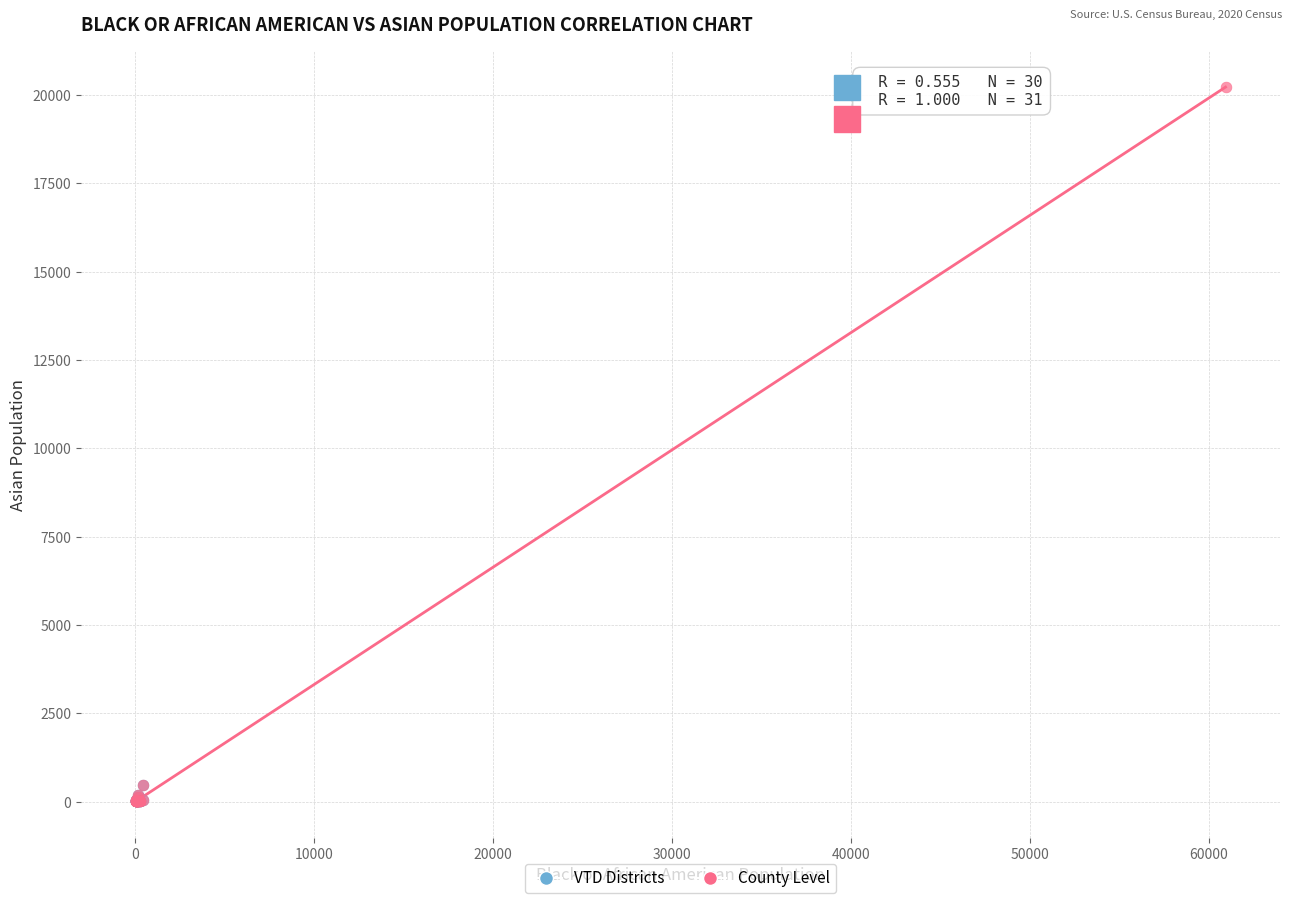

Which series has the widest spread of Y values?

County Level